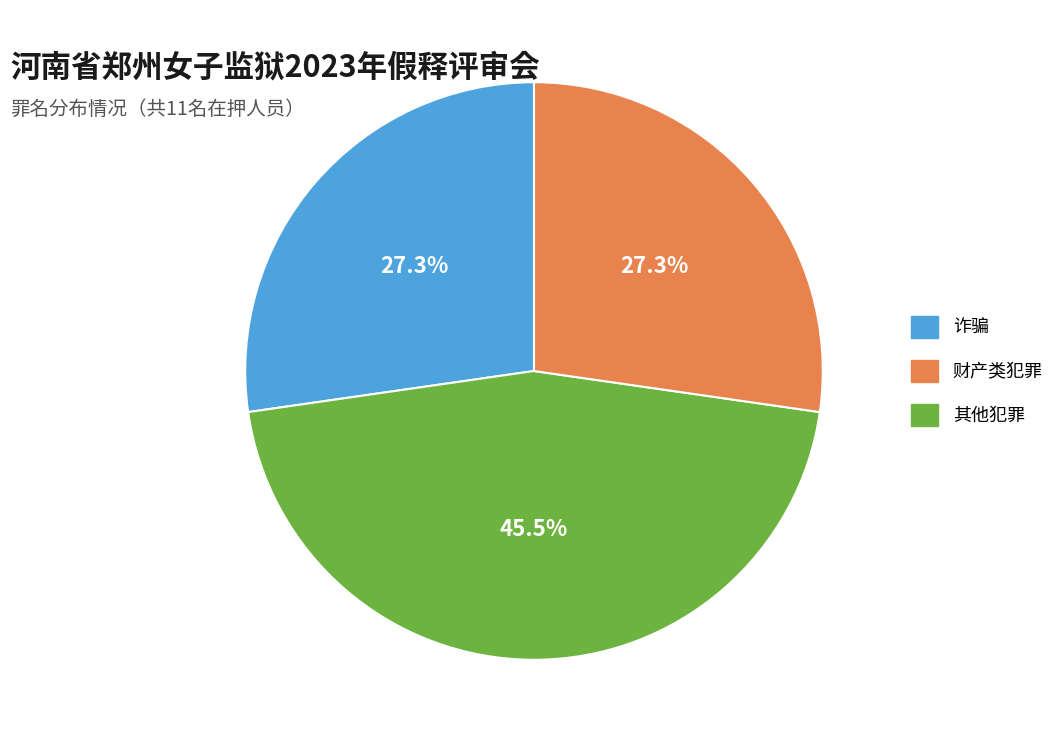

Does any single category account for the majority?

No